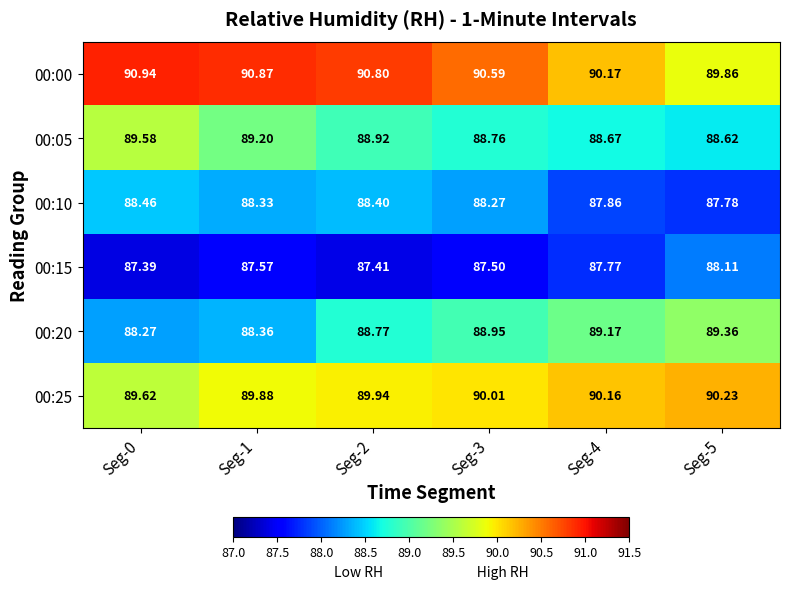

Reading left to right, list all the values displayed in this chart.

00:00: Seg-0=90.9	Seg-1=90.9	Seg-2=90.8	Seg-3=90.6	Seg-4=90.2	Seg-5=89.9
00:05: Seg-0=89.6	Seg-1=89.2	Seg-2=88.9	Seg-3=88.8	Seg-4=88.7	Seg-5=88.6
00:10: Seg-0=88.5	Seg-1=88.3	Seg-2=88.4	Seg-3=88.3	Seg-4=87.9	Seg-5=87.8
00:15: Seg-0=87.4	Seg-1=87.6	Seg-2=87.4	Seg-3=87.5	Seg-4=87.8	Seg-5=88.1
00:20: Seg-0=88.3	Seg-1=88.4	Seg-2=88.8	Seg-3=89.0	Seg-4=89.2	Seg-5=89.4
00:25: Seg-0=89.6	Seg-1=89.9	Seg-2=89.9	Seg-3=90.0	Seg-4=90.2	Seg-5=90.2